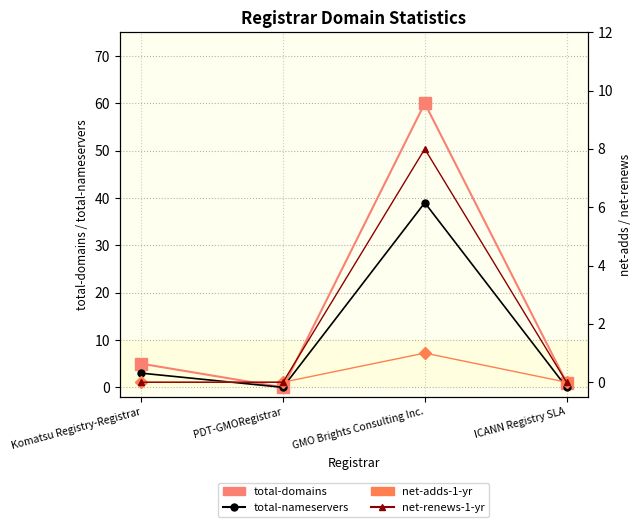

At which label does total-domains first exceed 5?

GMO Brights Consulting Inc.